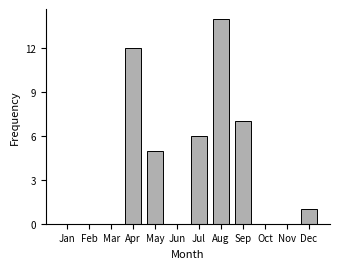

Reading left to right, list all the values displayed in this chart.

Jan=0	Feb=0	Mar=0	Apr=12	May=5	Jun=0	Jul=6	Aug=14	Sep=7	Oct=0	Nov=0	Dec=1